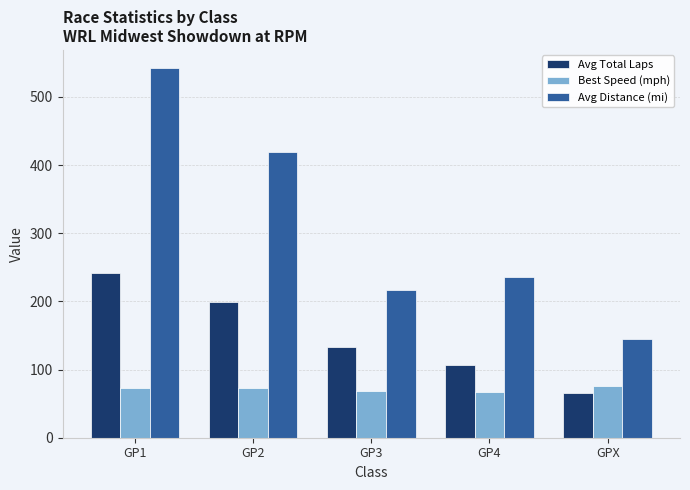

Is the value of Avg Distance (mi) at GP4 greater than the value of Best Speed (mph) at GP2?

Yes